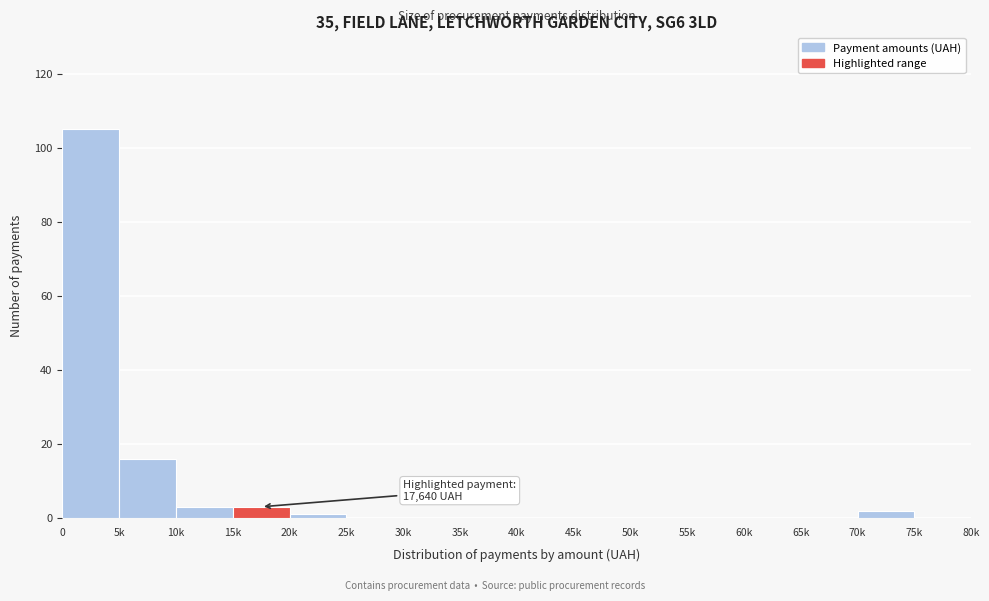

Reading left to right, what are all the values shown in this chart?

0=105	5k=16	10k=3	15k=3	20k=1	25k=0	30k=0	35k=0	40k=0	45k=0	50k=0	55k=0	60k=0	65k=0	70k=2	75k=0